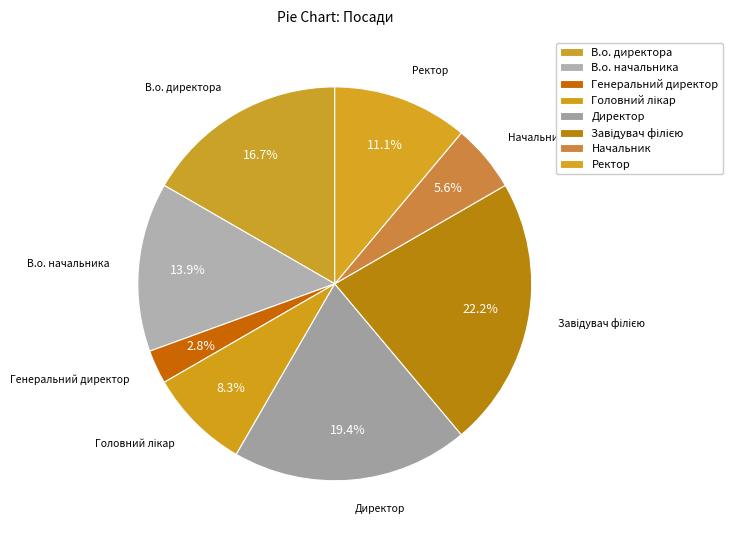

To the nearest percent, what is the difference between the largest and smallest slice percentages?

19%